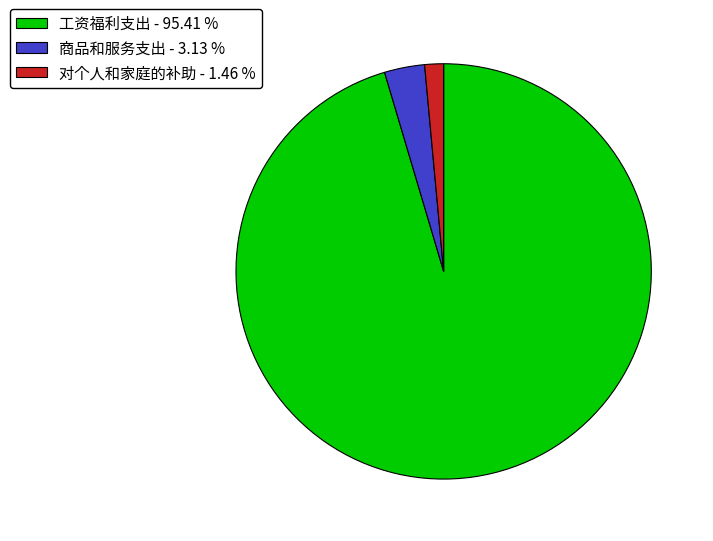

What is the ratio of the value at 对个人和家庭的补助 - 1.46 % to the value at 商品和服务支出 - 3.13 %?

0.5